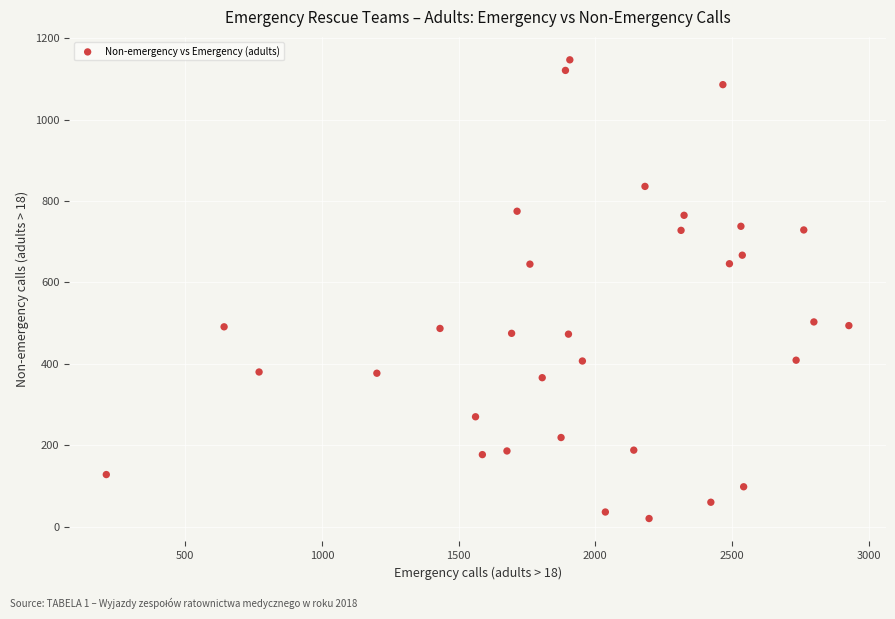

What is the range of X values (max minus min)?

2717